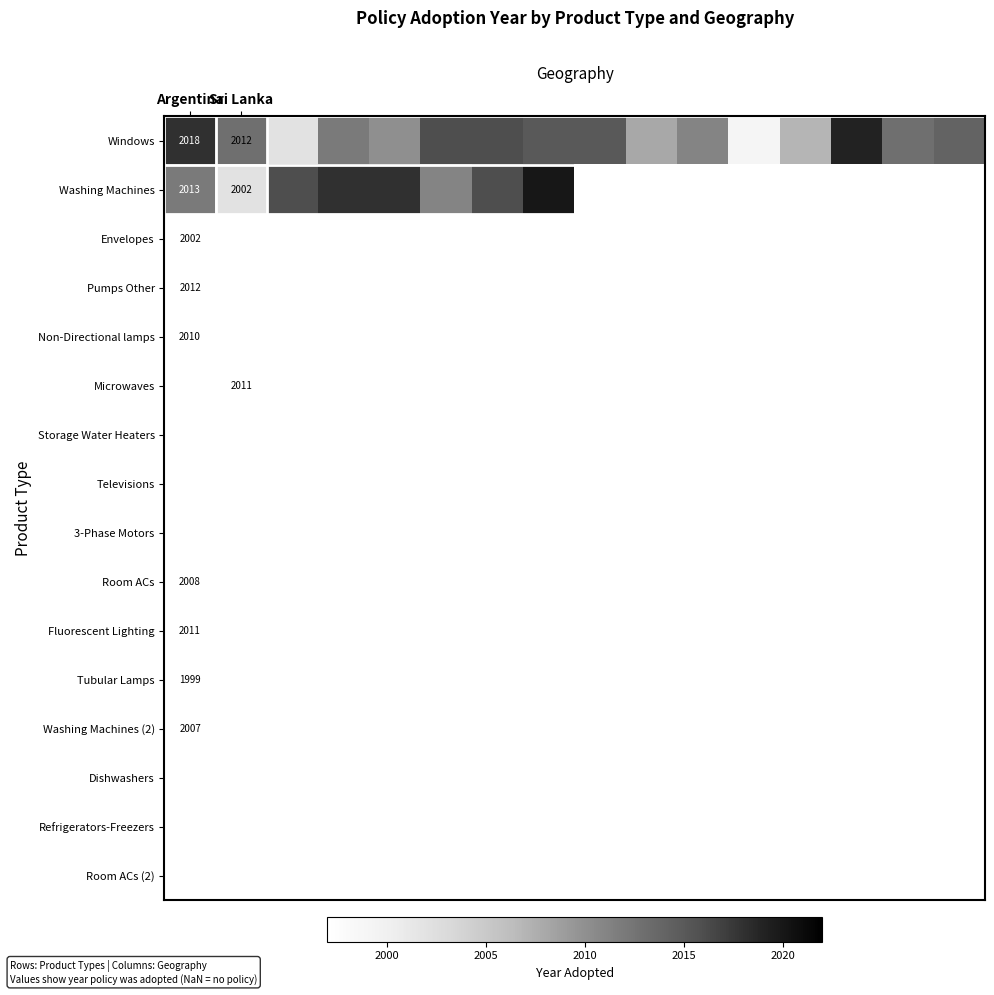

True or false: Windows has a value of 2012 at Sri Lanka.

True